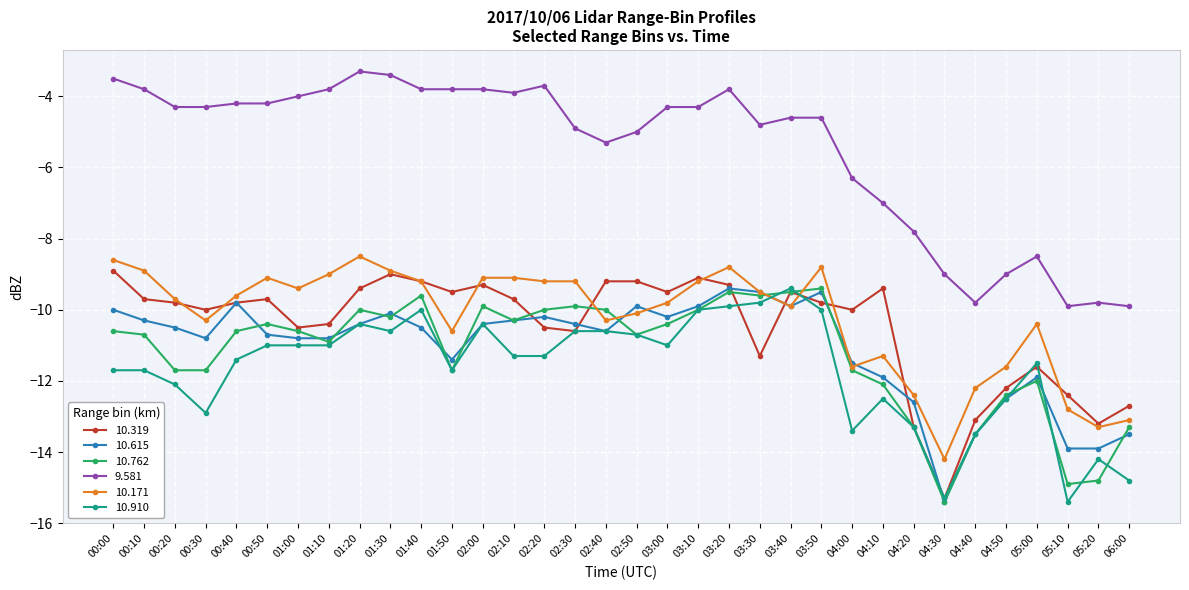

True or false: 9.581 has more than 0 points higher than both neighbors.

True